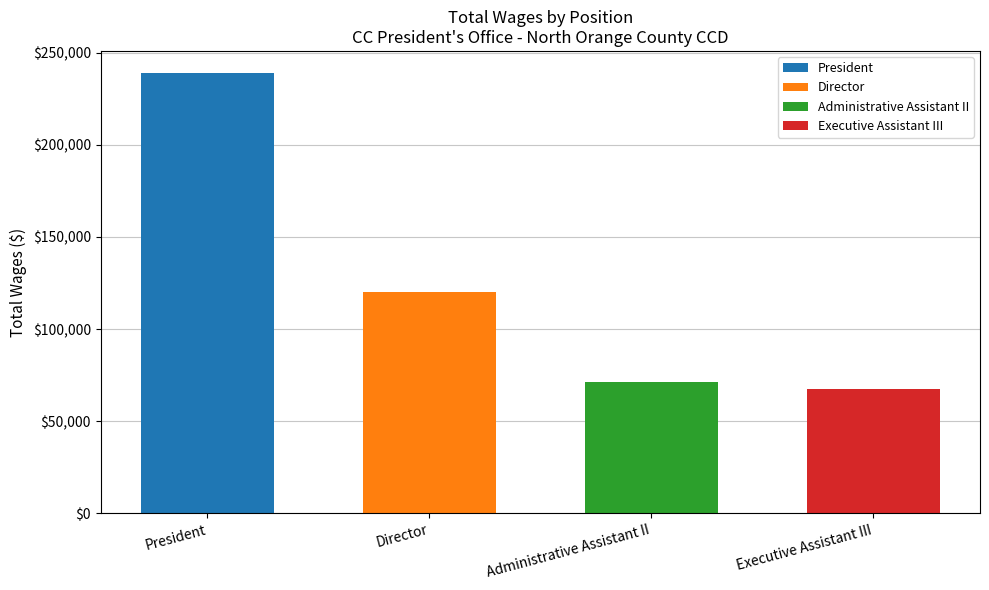

What is the difference between the values at President and Administrative Assistant II?

167598